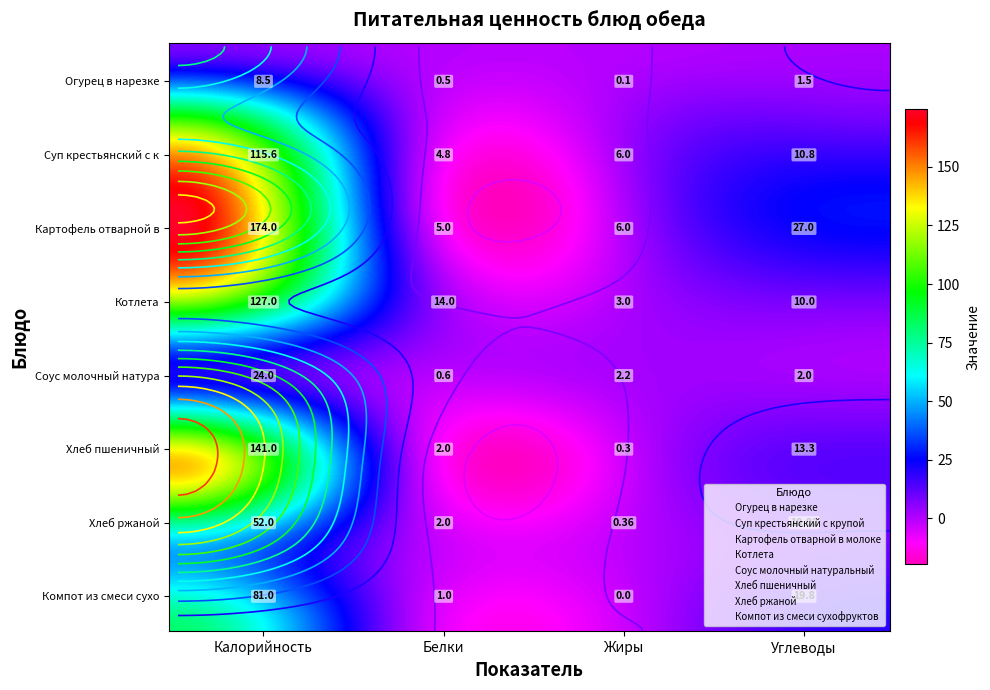

The Огурец в нарезке series shows 2.6 at Углеводы. True or false?

False